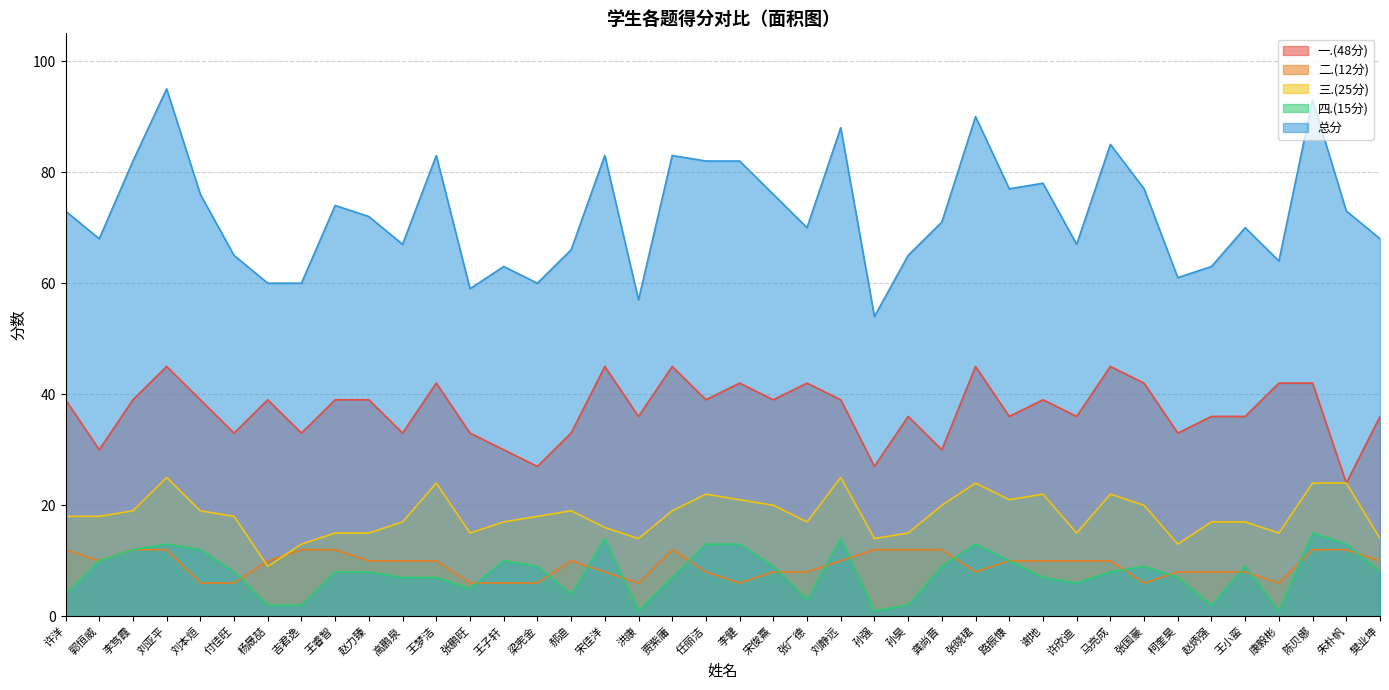

What is the difference between the 总分 values at 付佳旺 and 张鹏旺?

6